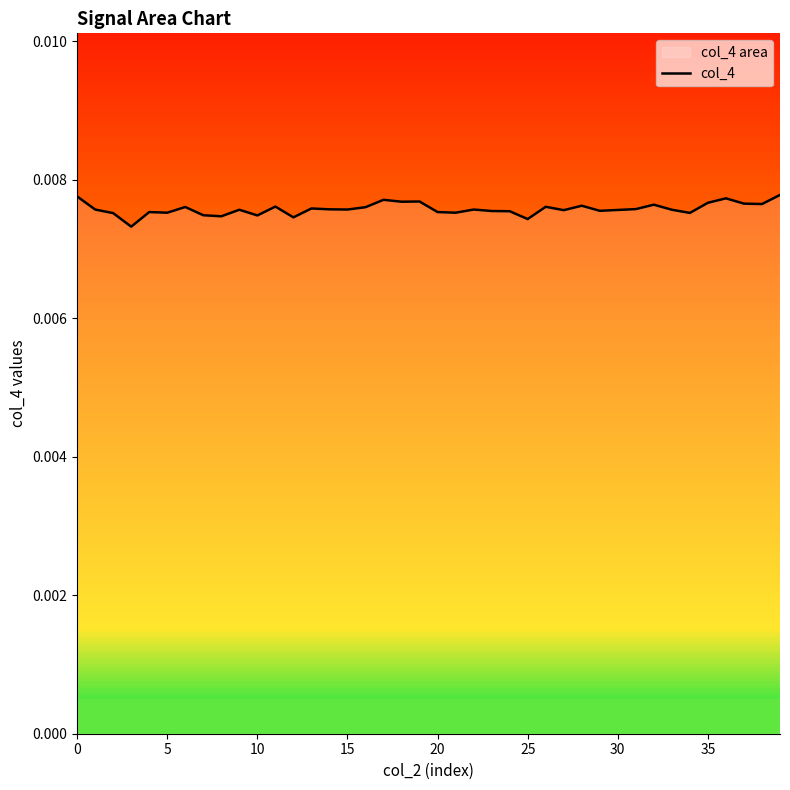

Is it true that the value at 22 is 0.0?

False